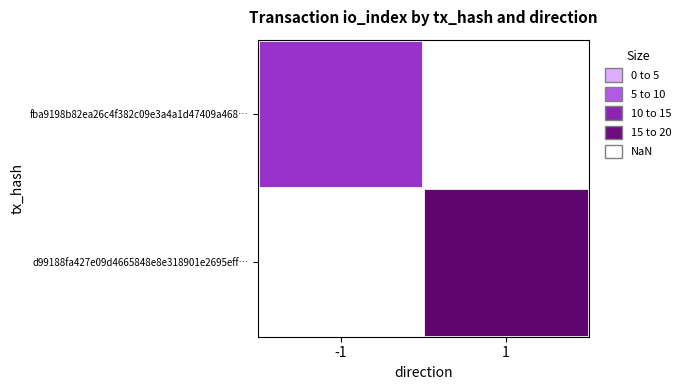

Which category has the highest value across all series?

1